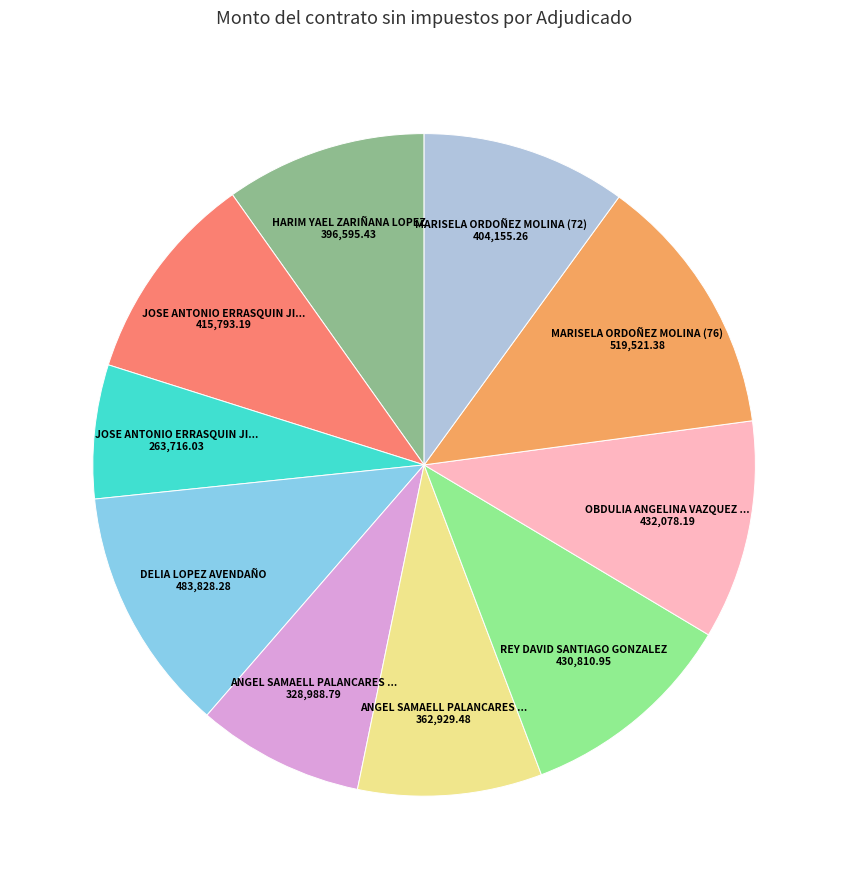

Is there a majority slice in this chart?

No